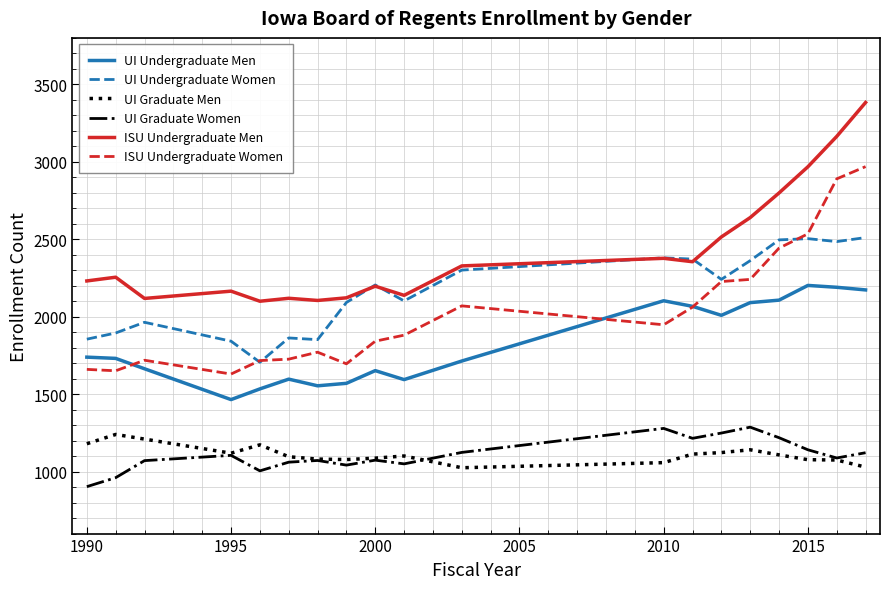

Does the chart display data point markers on the line(s)?

No